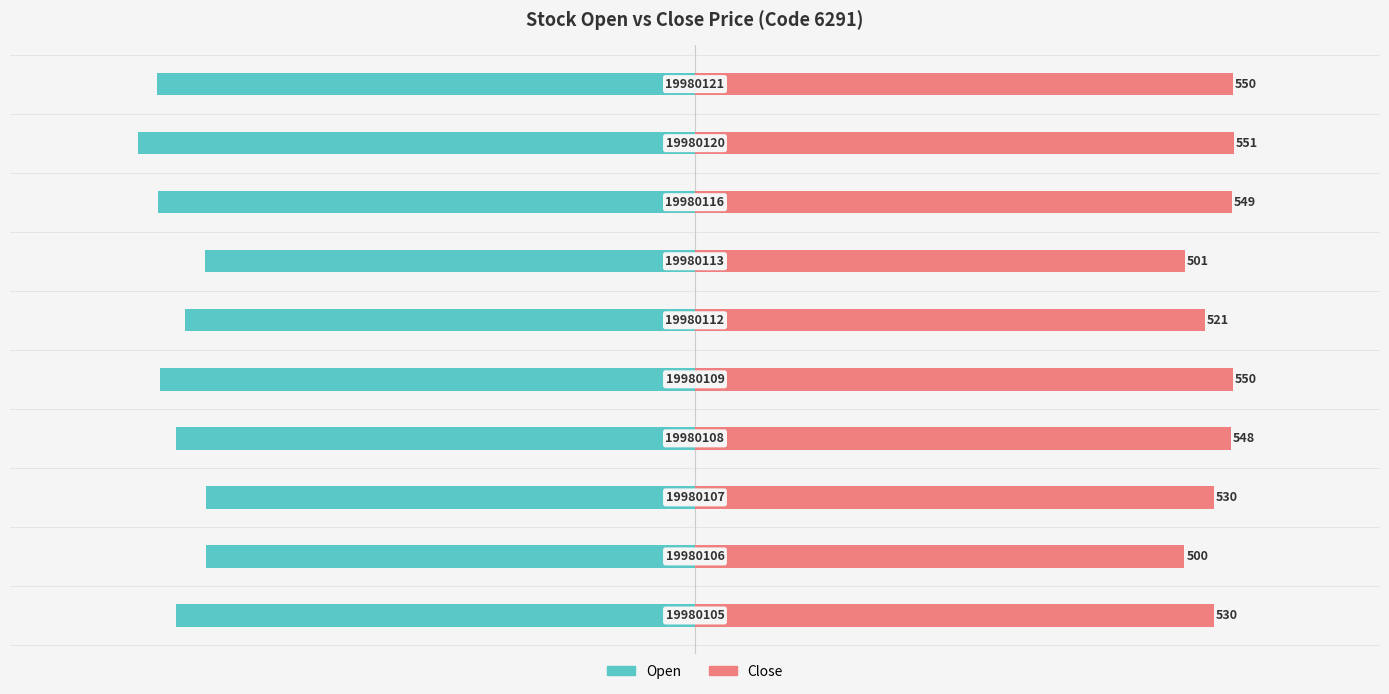

Reading left to right, transcribe all the data shown in this chart.

Open: -530	-500	-500	-530	-547	-521	-501	-549	-569	-550
Close: 530	500	530	548	550	521	501	549	551	550